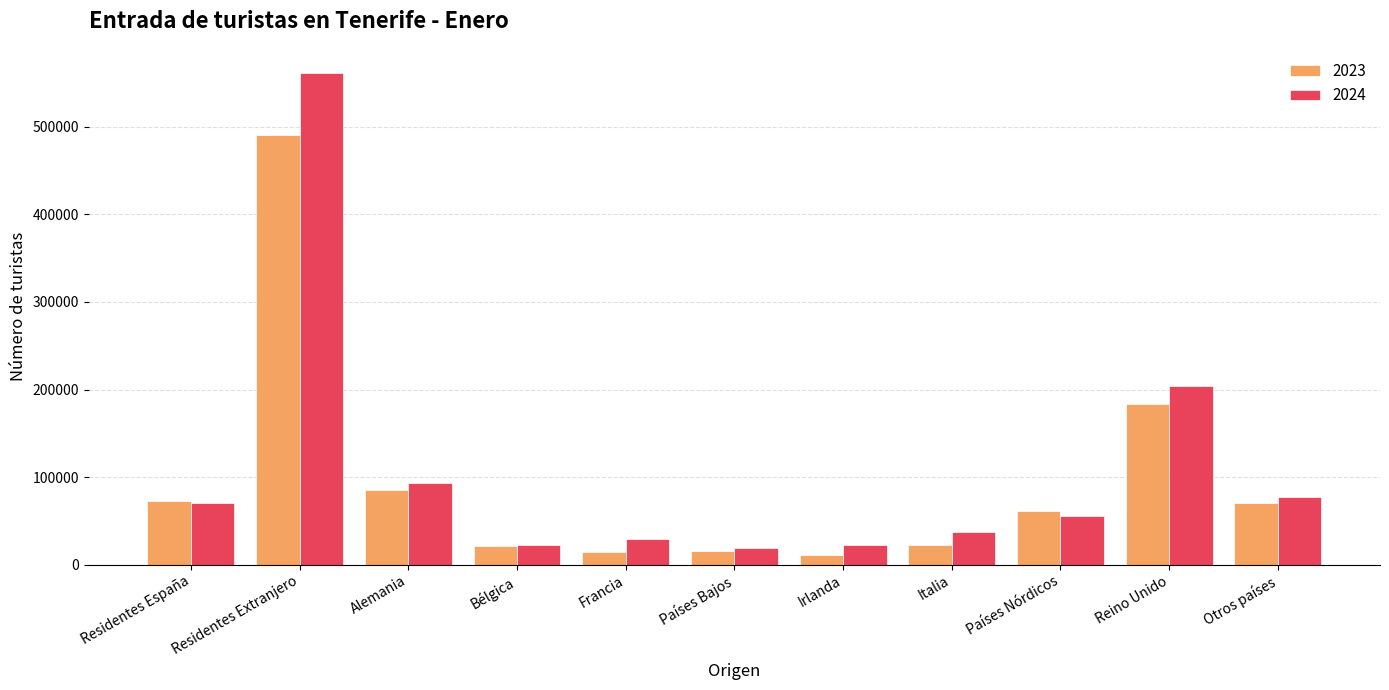

What is the minimum value for 2023?

11259